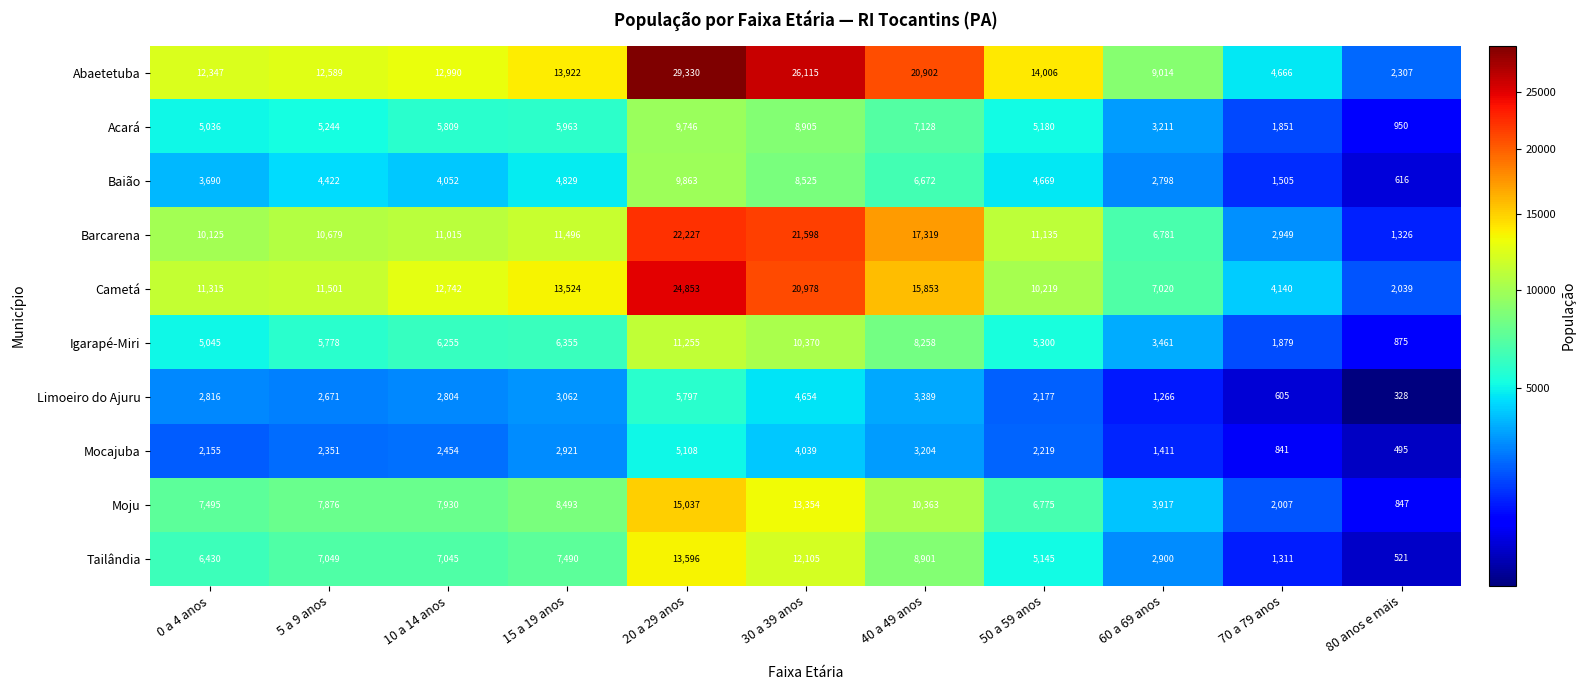

Where is Barcarena nearest to the value 11776?

15 a 19 anos